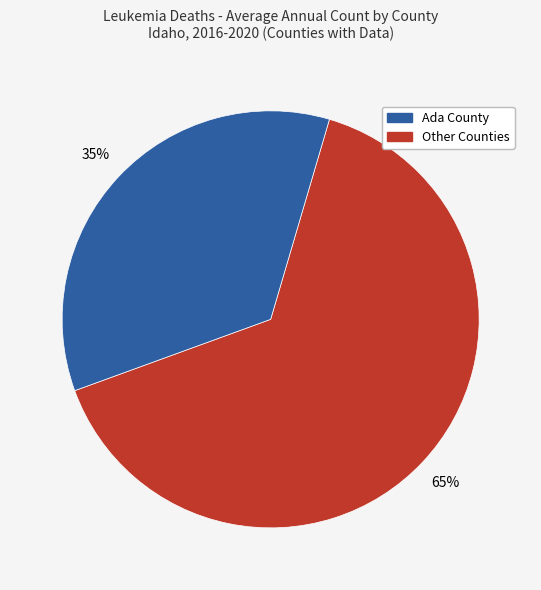

To the nearest percent, what is the average slice percentage?

50%